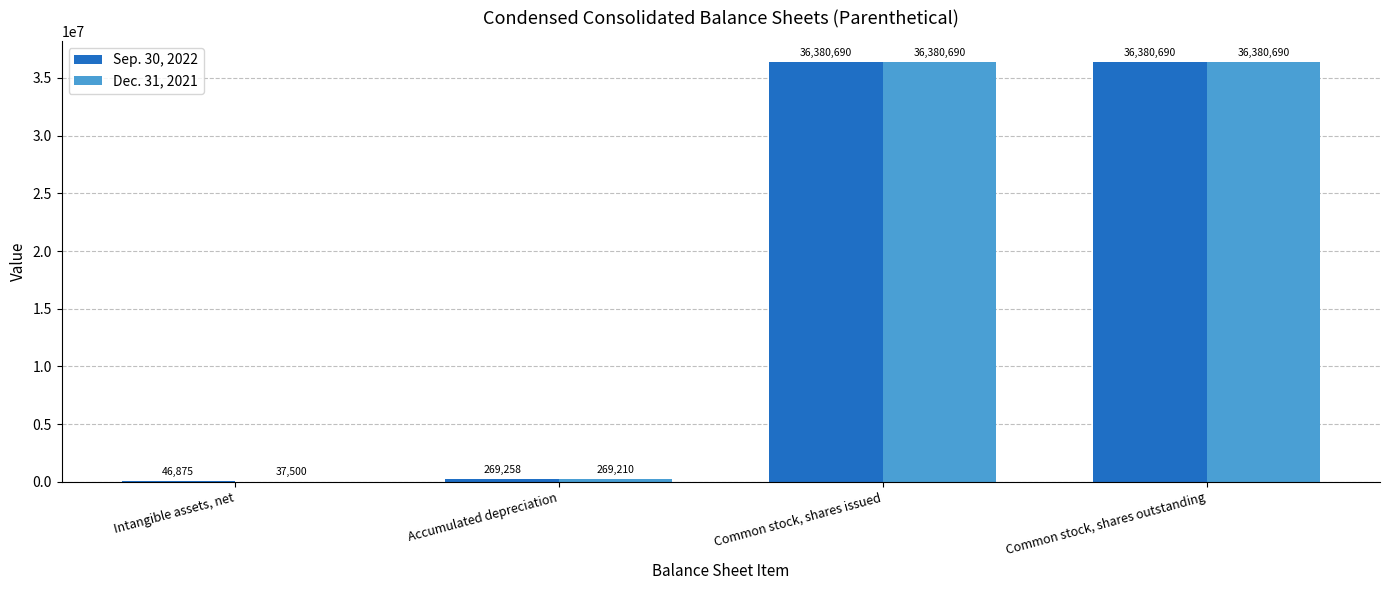

At which label is Sep. 30, 2022 closest to 18213782?

Accumulated depreciation